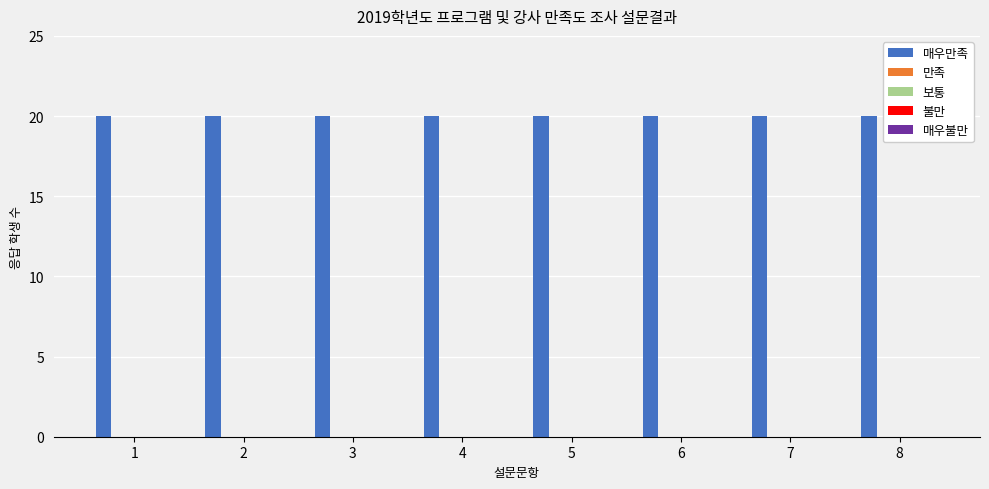

The 매우만족 series shows 34 at 8. True or false?

False